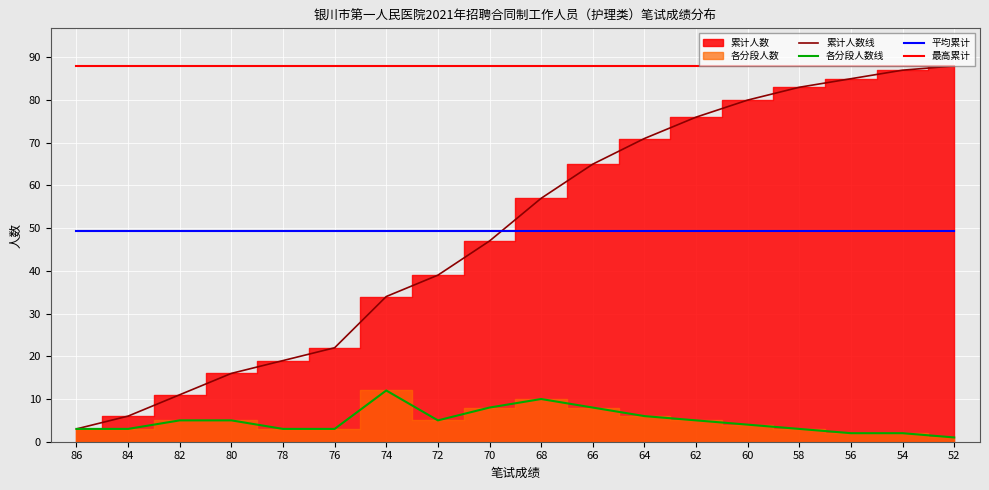

At which label is 平均累计 closest to 49?

86